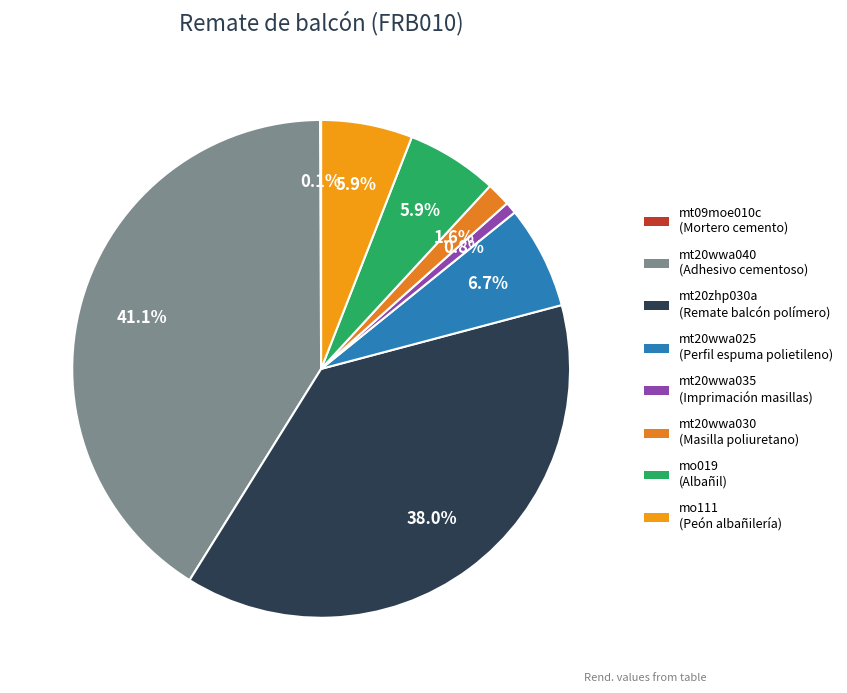

To the nearest percent, what percentage of the pie is mt20wwa030?

2%